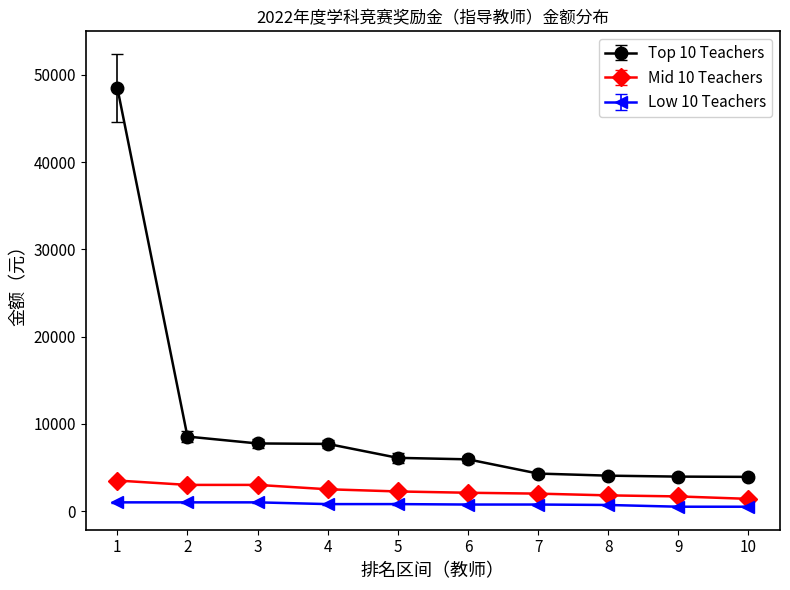

How many distinct data groups are displayed?

3